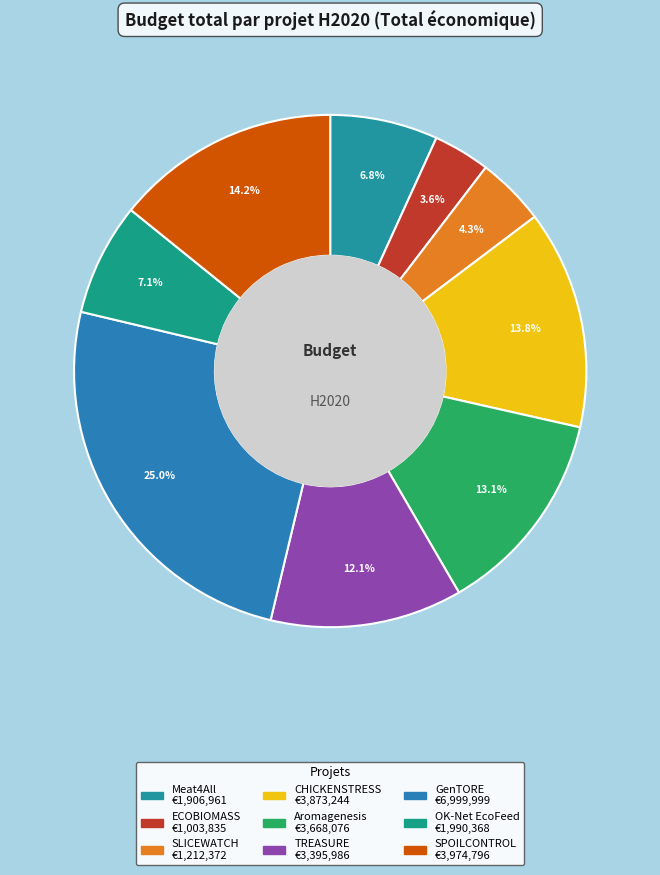

What percentage is the TREASURE slice, to the nearest percent?

12%